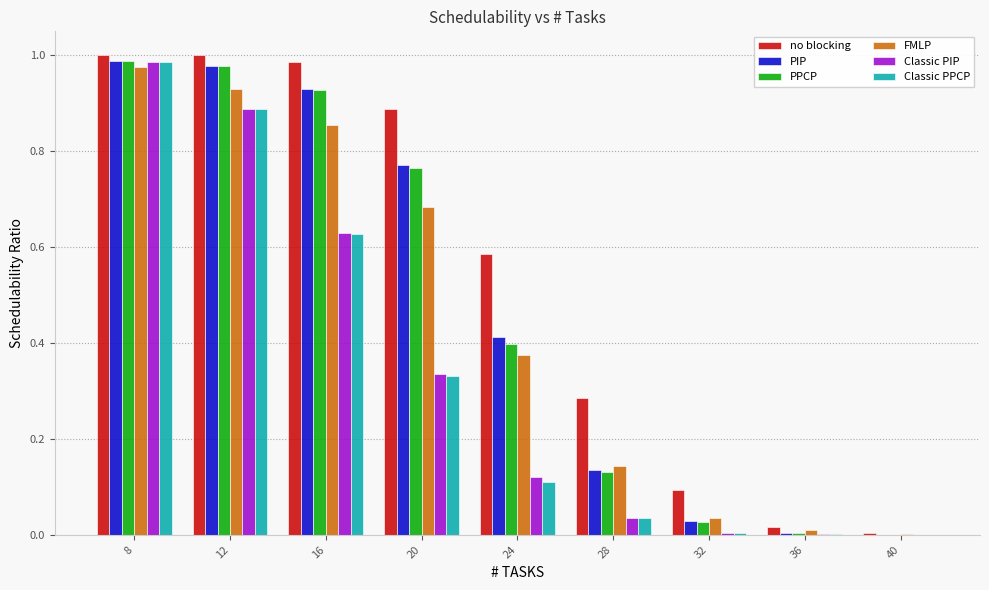

Which series changed the most between 20 and 32?

no blocking